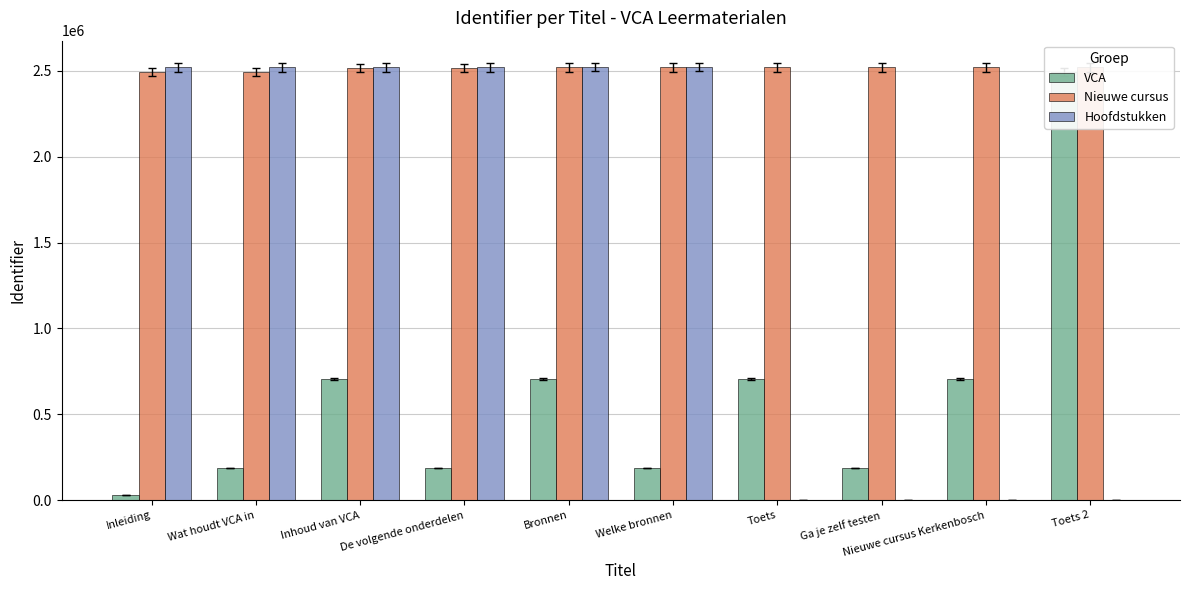

What is the label of the 7th bar from the right?

De volgende onderdelen